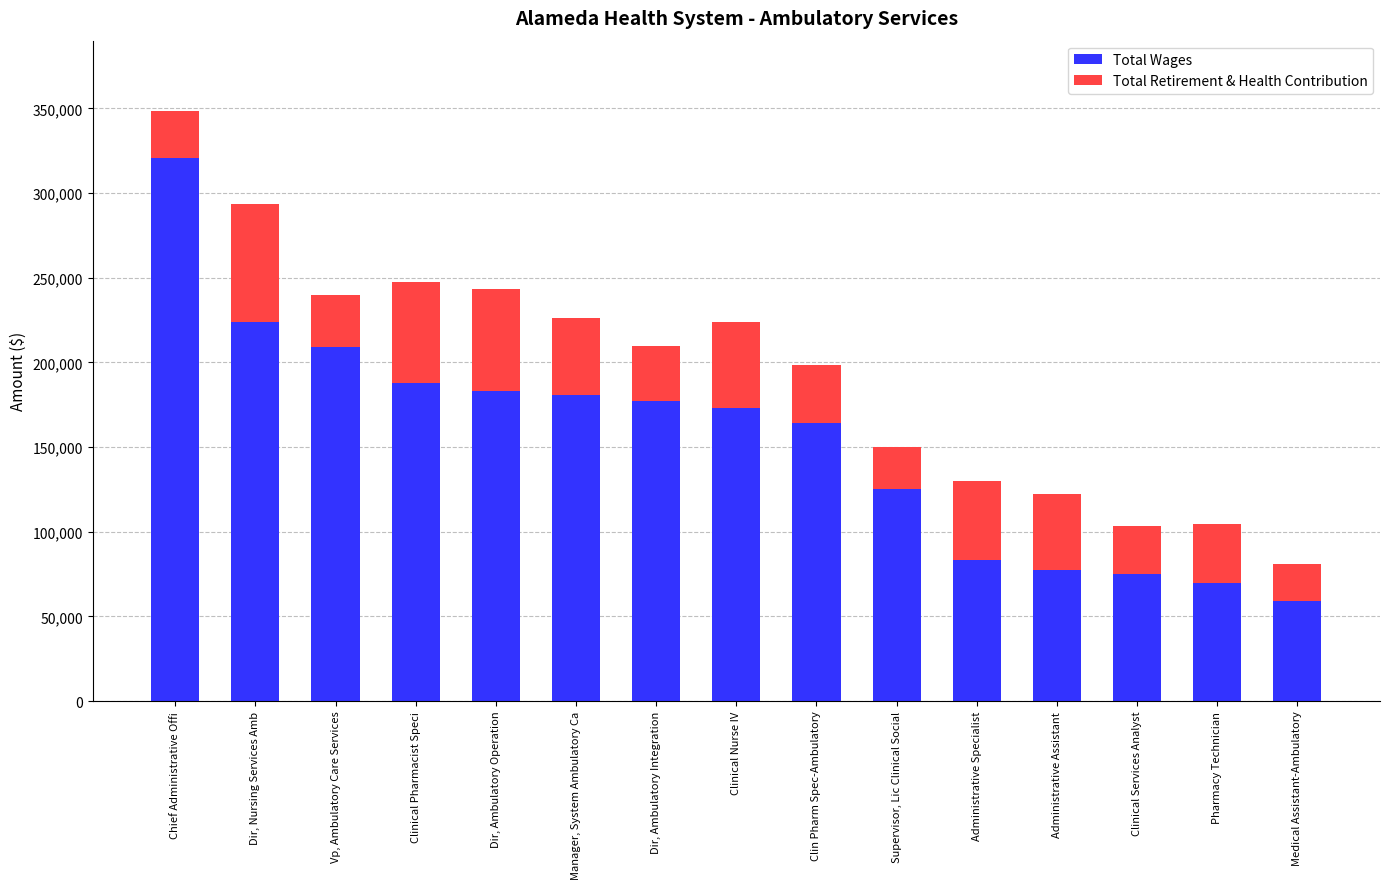

Does the chart contain any negative values?

No